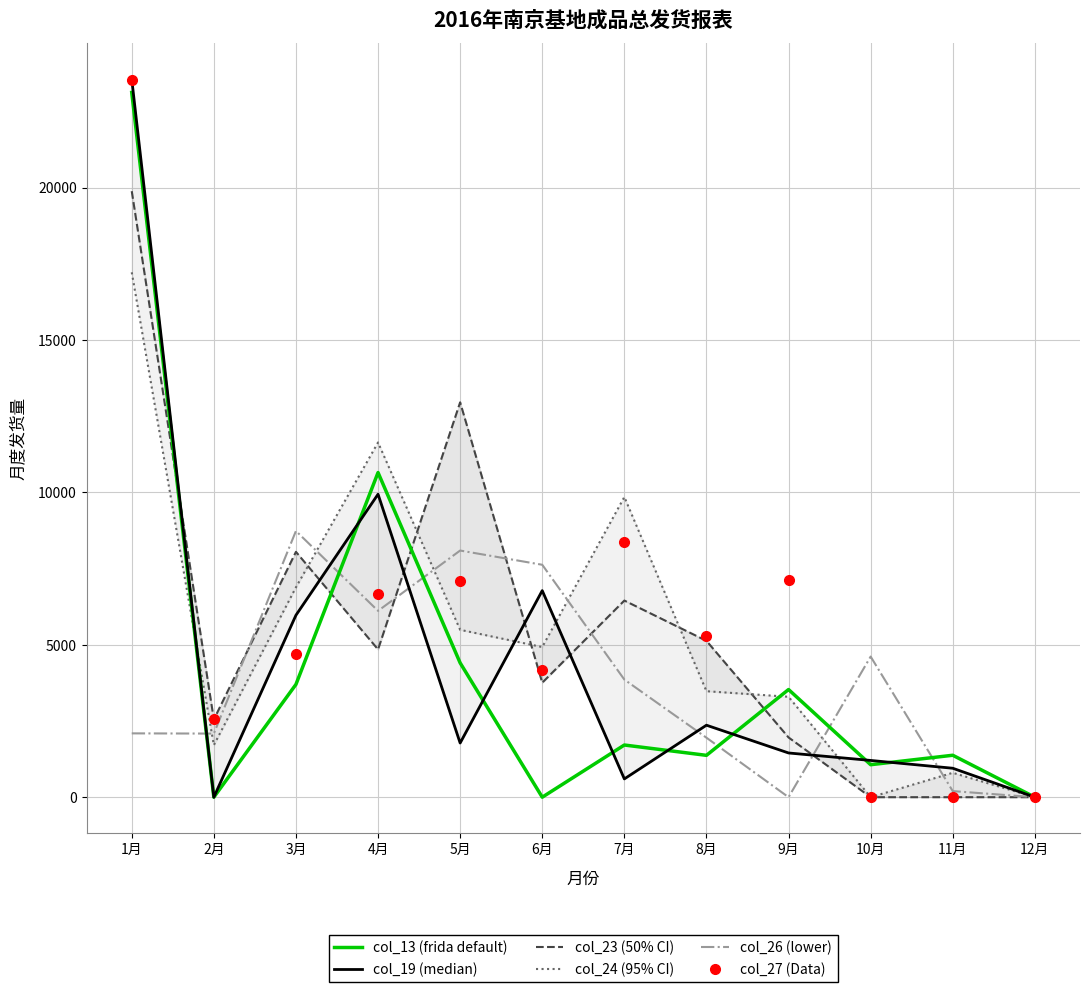

Which series changed the most between 3月 and 9月?

col_26 (lower)